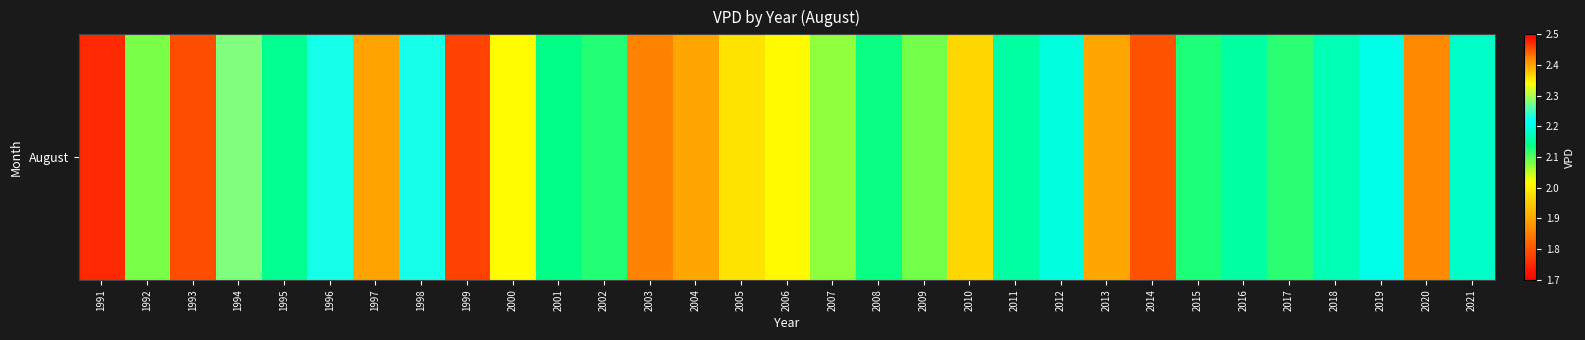

List the labels in order of value, largest first.

2020, 1994, 1996, 1998, 2019, 2012, 2021, 2018, 2016, 2011, 1995, 2001, 2008, 2015, 2002, 2017, 2009, 1992, 2007, 2000, 2006, 2005, 2010, 2013, 2004, 1997, 2003, 2014, 1993, 1999, 1991